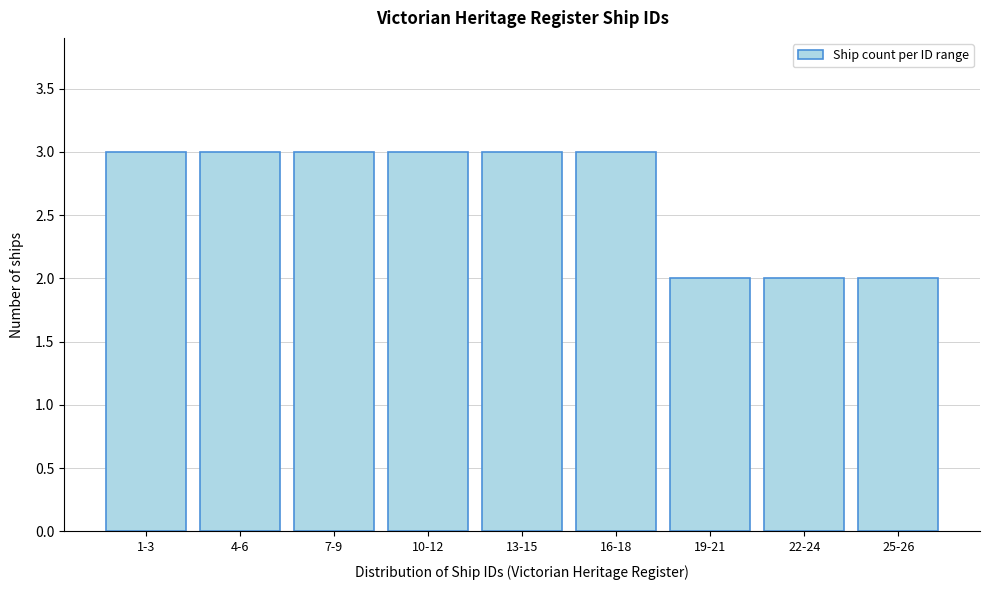

Reading left to right, extract all data points from this chart.

1-3=3	4-6=3	7-9=3	10-12=3	13-15=3	16-18=3	19-21=2	22-24=2	25-26=2